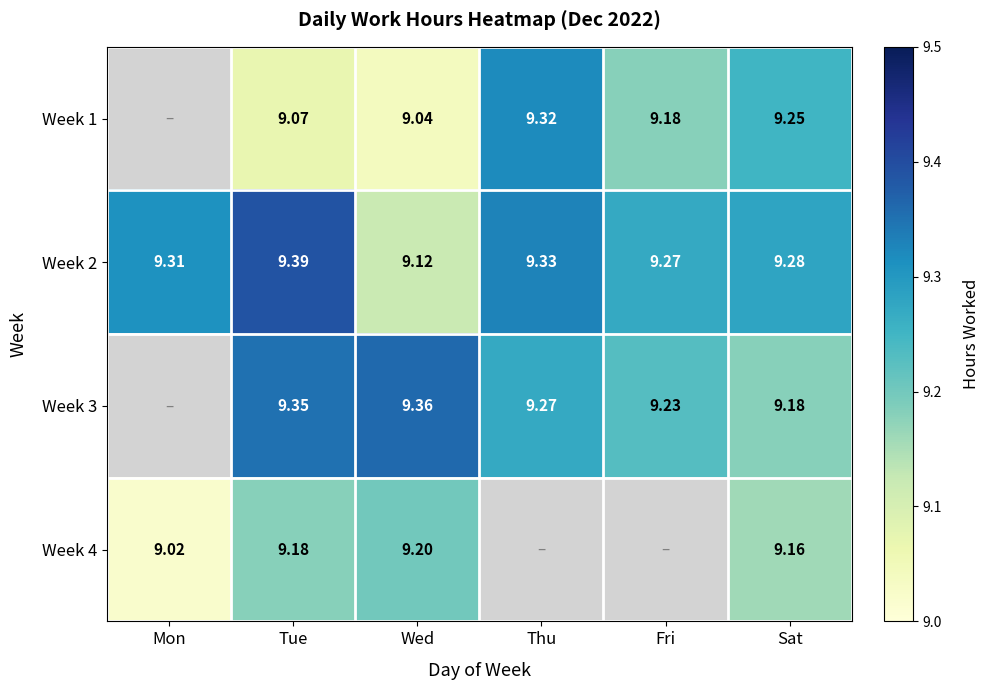

The value of Week 1 at Thu is 9.3. True or false?

True